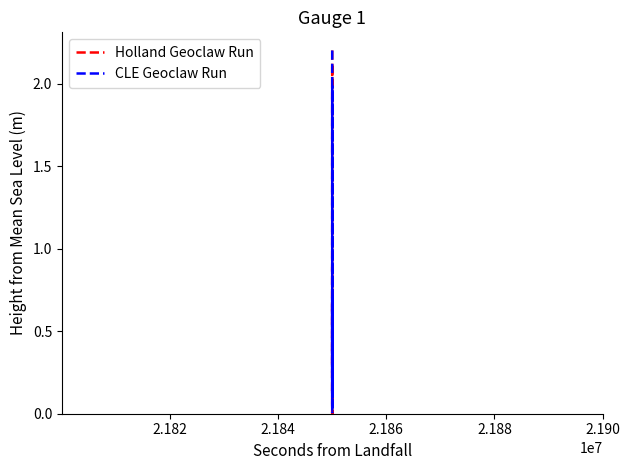

What is the maximum value shown in the chart?

2.2